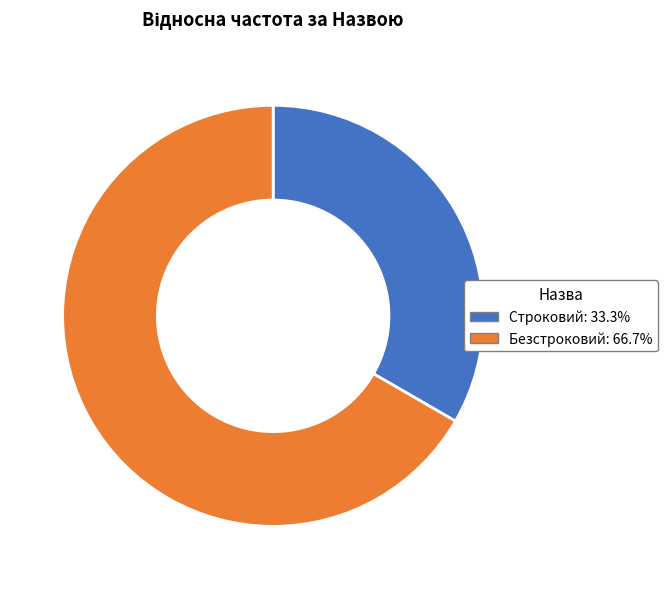

Which category has the smallest portion of the pie?

Строковий